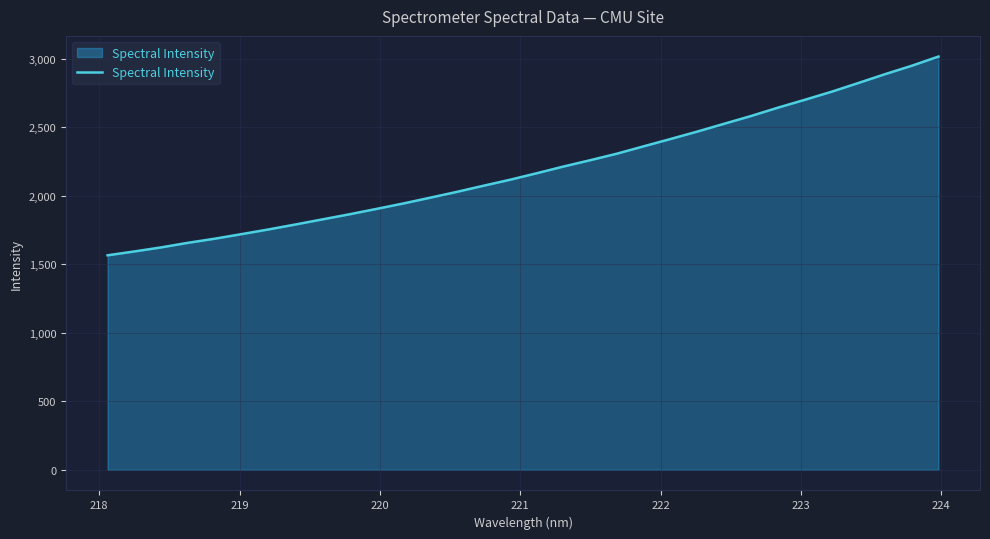

What is the maximum value shown in the chart?

3015.6